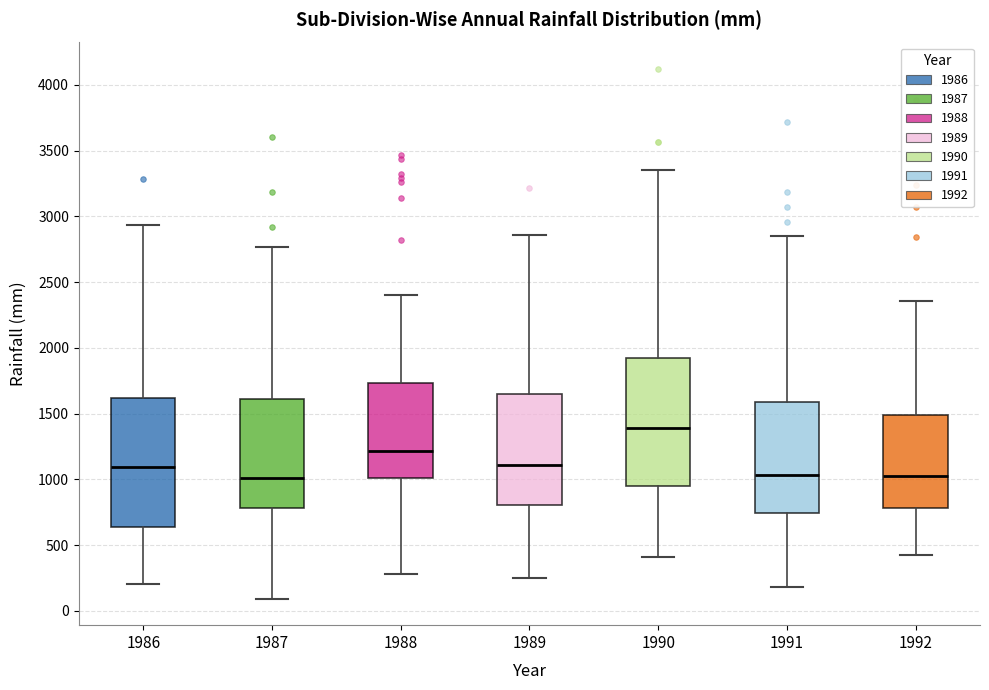

Reading left to right, read every box against the y-axis: the position of its median line, the range the box covers, and the ends of its whiskers. The values are not printed on the chart, so give them approximately, as read against the axis.

1986: median 1100, box 650 to 1600, whiskers 200 to 2950
1987: median 1000, box 800 to 1600, whiskers 100 to 2750
1988: median 1200, box 1000 to 1750, whiskers 300 to 2400
1989: median 1100, box 800 to 1650, whiskers 250 to 2850
1990: median 1400, box 950 to 1900, whiskers 400 to 3350
1991: median 1050, box 750 to 1600, whiskers 200 to 2850
1992: median 1050, box 800 to 1500, whiskers 450 to 2350